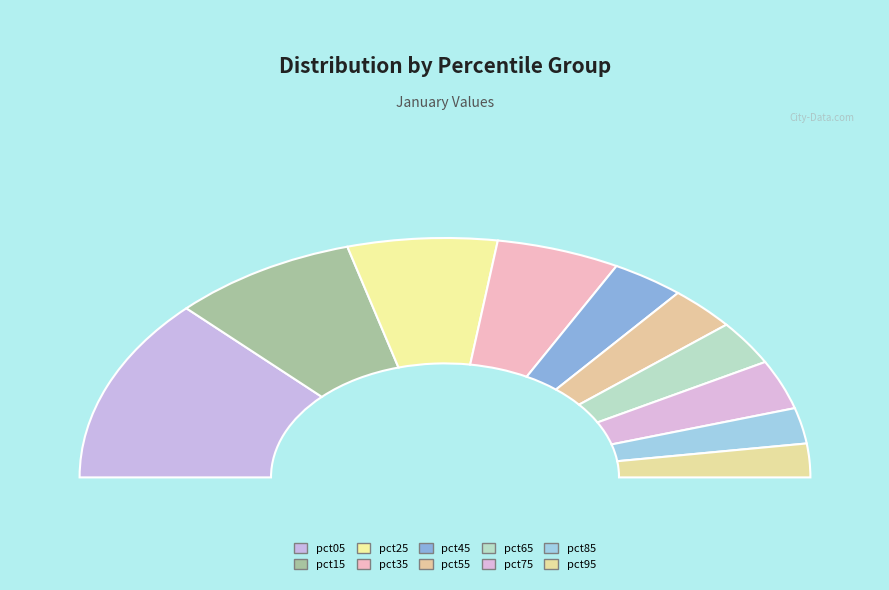

Is there any slice that represents more than half of the pie?

No